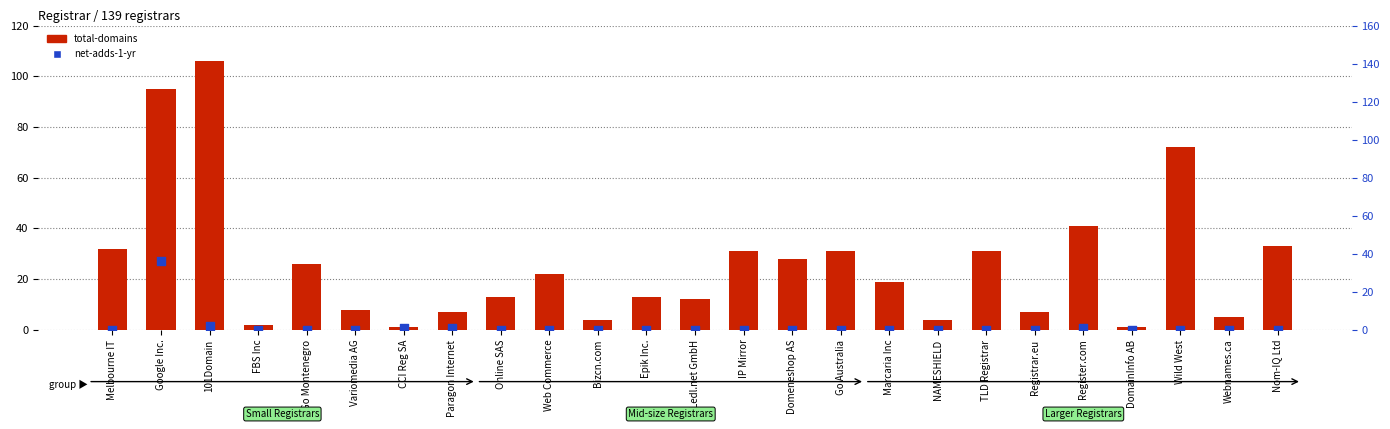

Which series reaches the minimum Y coordinate?

net-adds-1-yr